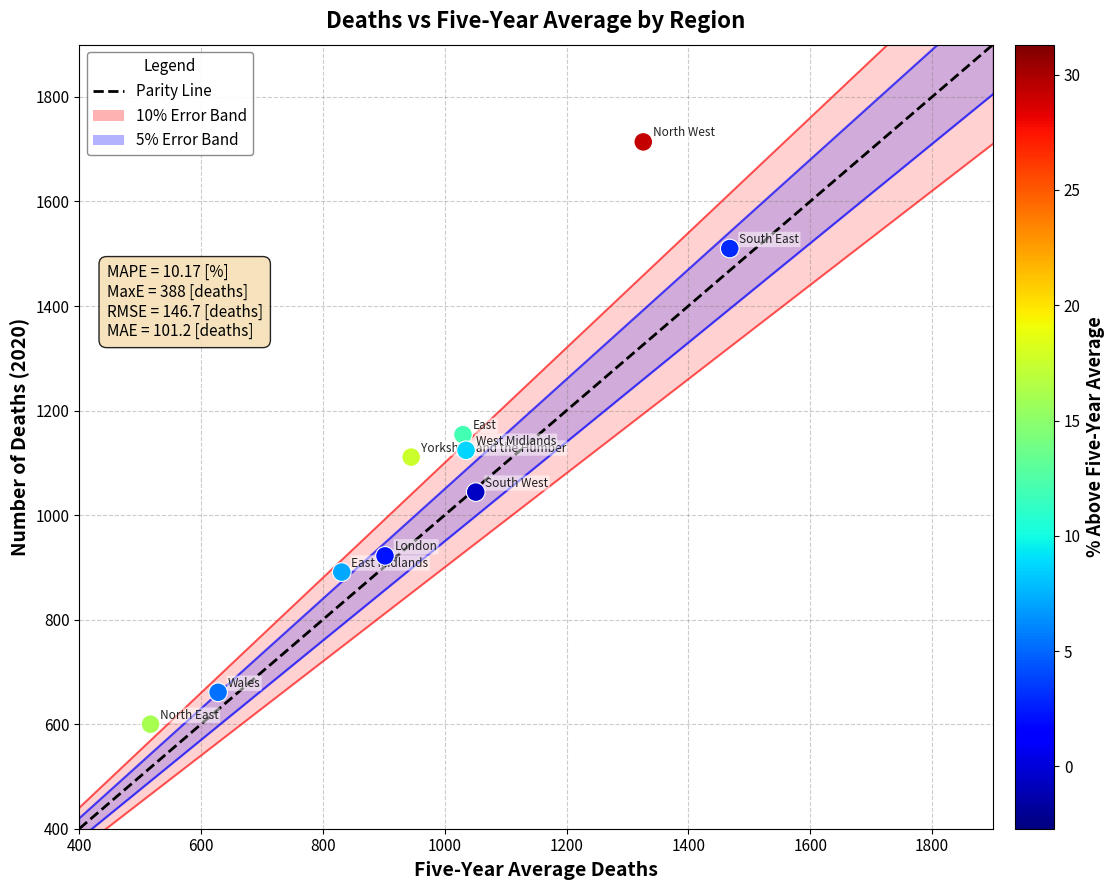

What is the average X value?

973